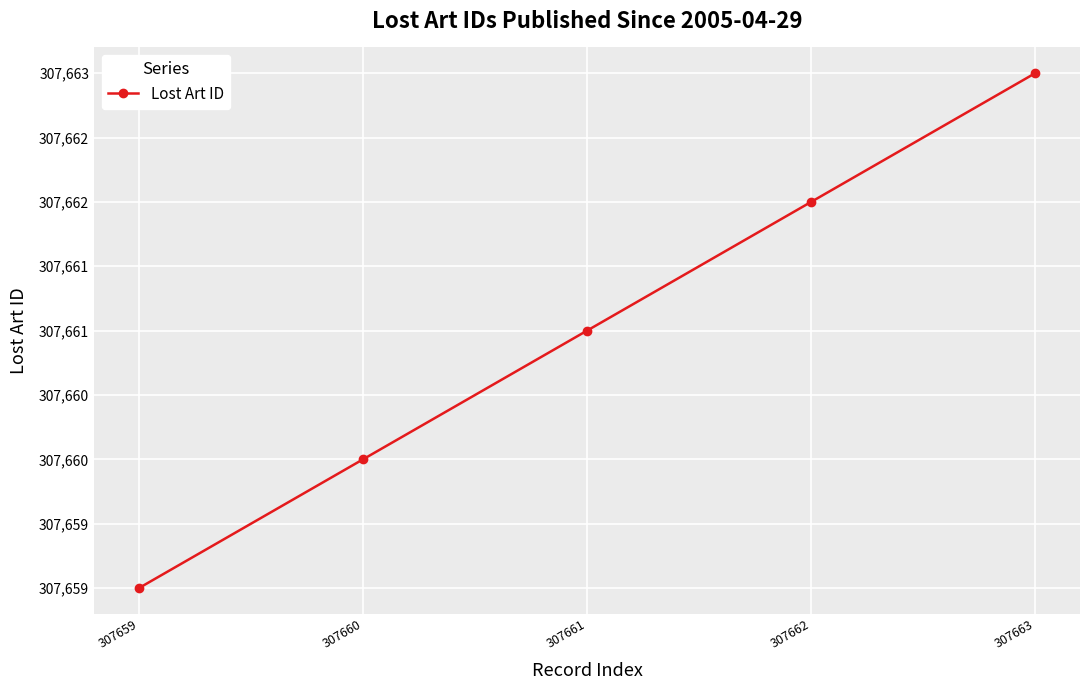

Approximately how many times larger is the value at 307662 compared to 307660?

1.0